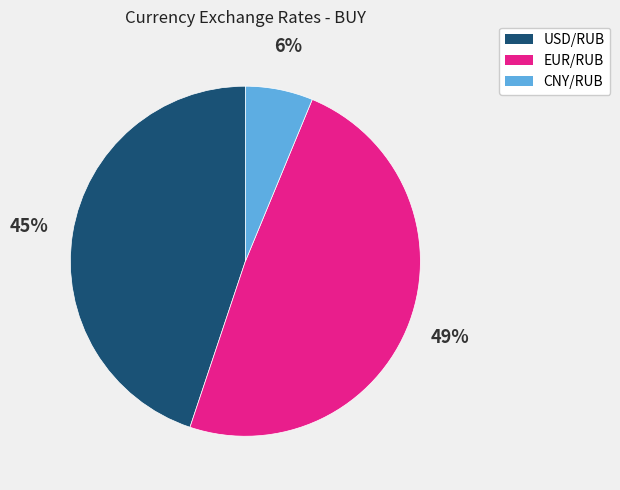

Is the sum of USD/RUB and EUR/RUB greater than half?

Yes